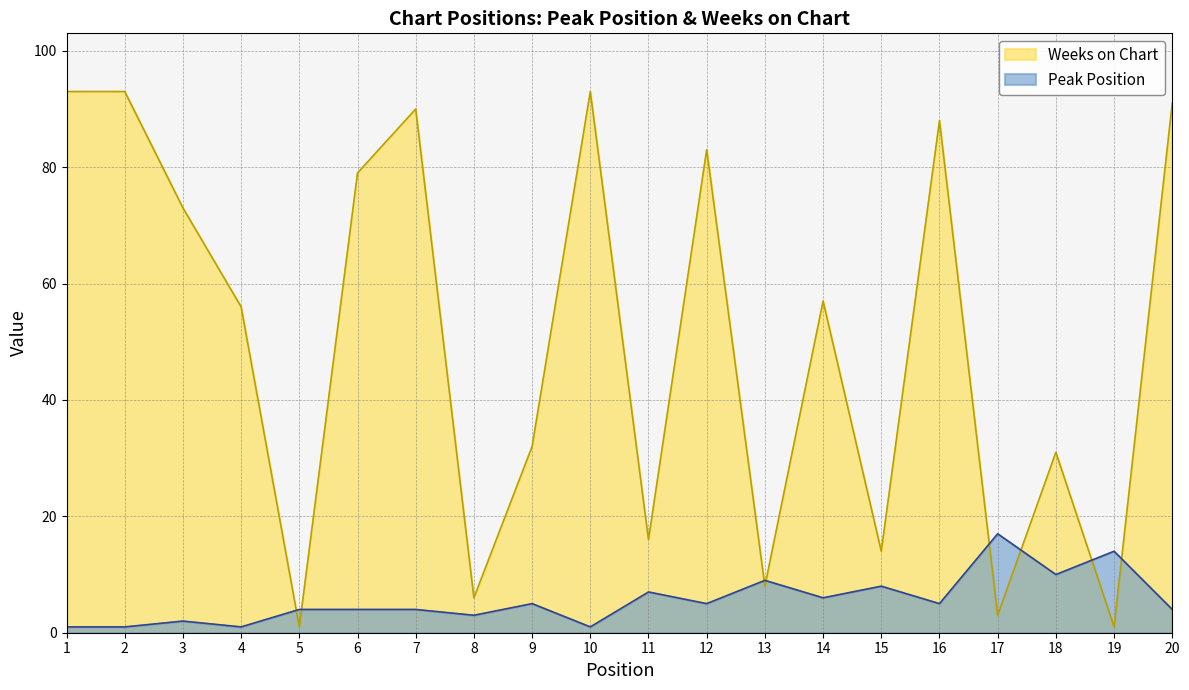

After their last crossing, which series has the higher values: Peak Position or Weeks on Chart?

Weeks on Chart